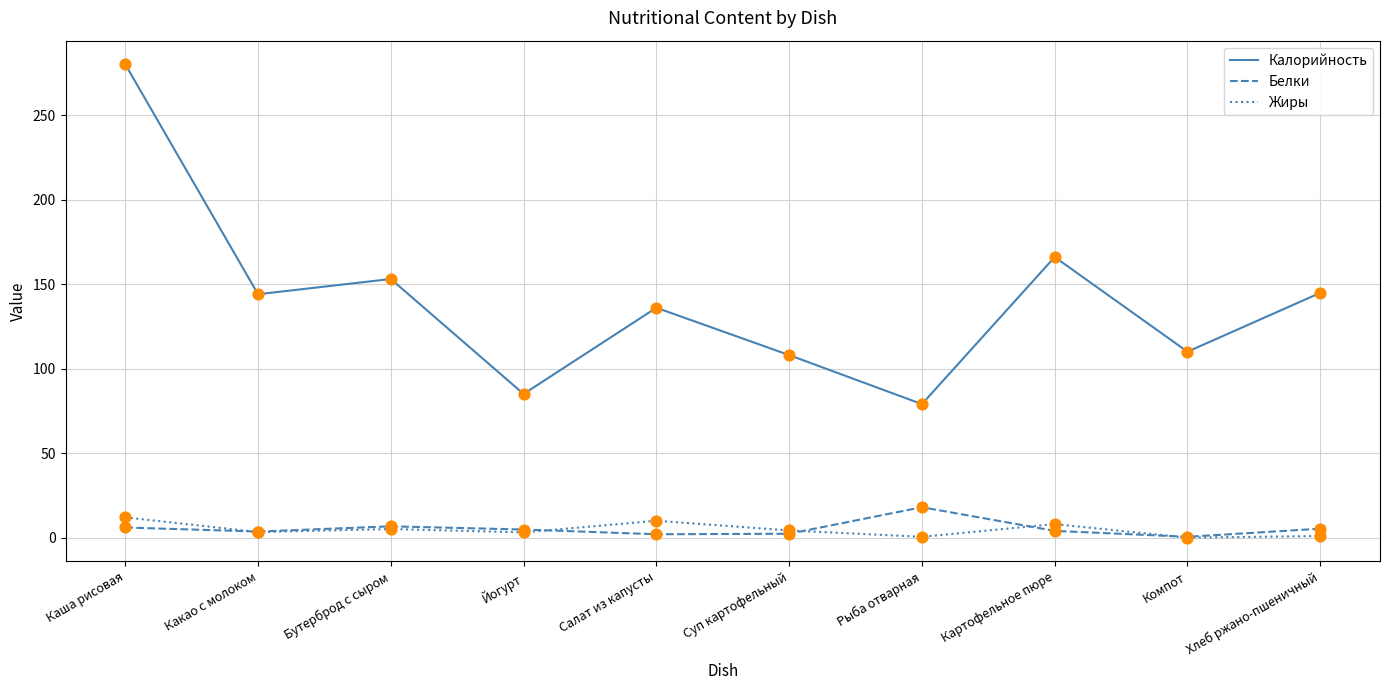

At how many categories does at least one series exceed 156?

2